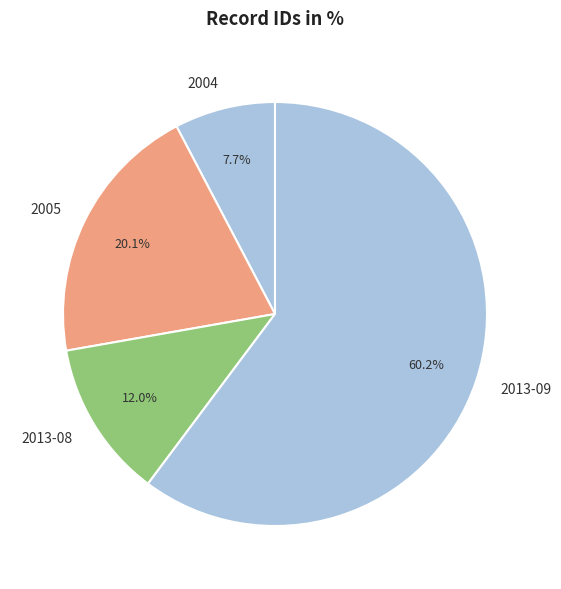

How much of the chart is everything except 2013-08?

88.0%